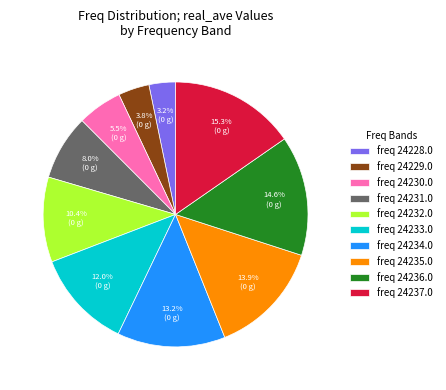

What percentage do freq 24229.0 and freq 24234.0 together represent?

17.0%